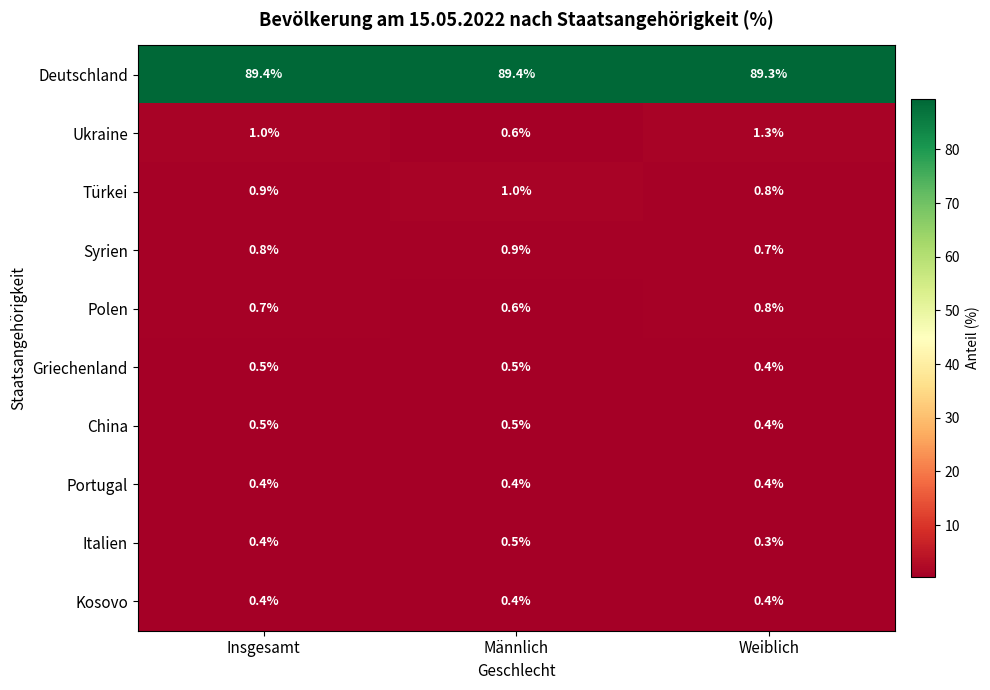

Which label corresponds to the smallest value in the chart?

Weiblich